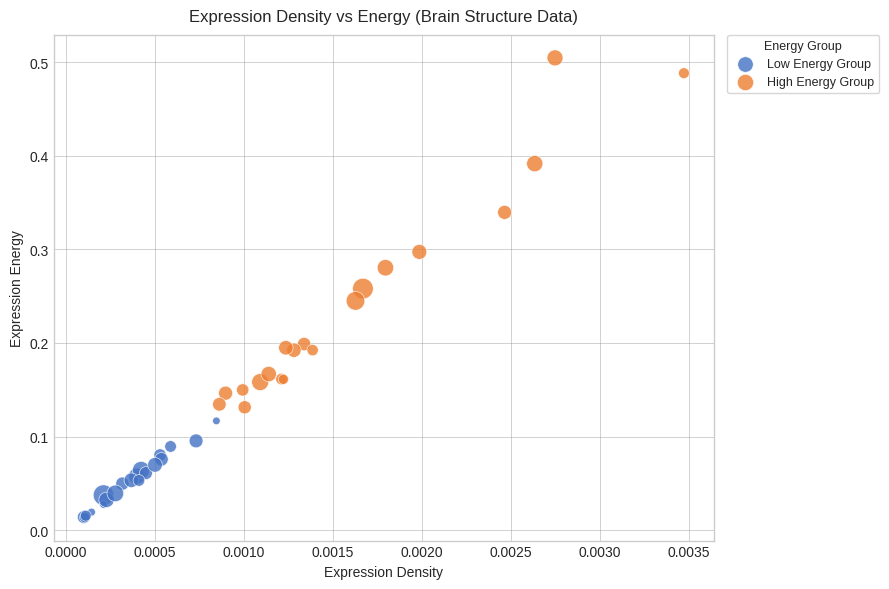

Which series contains the highest Y value?

High Energy Group